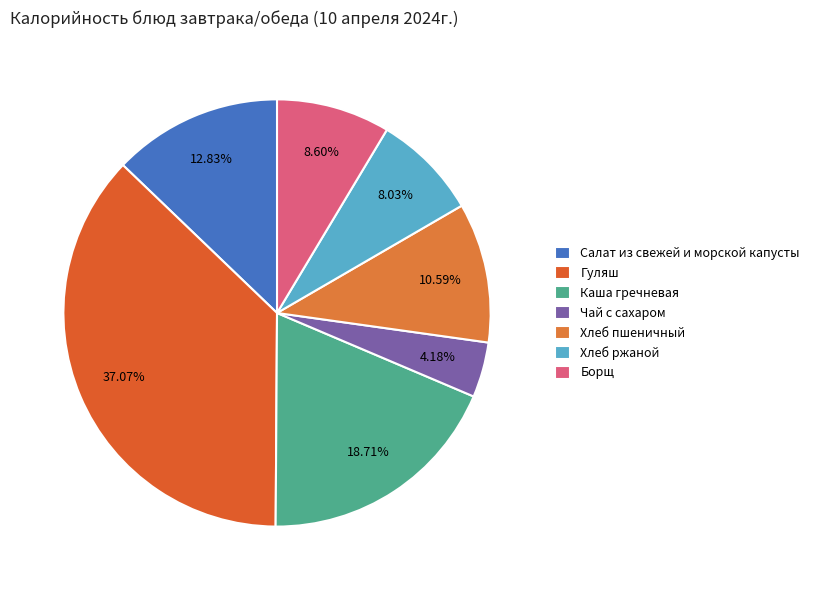

To the nearest percent, what percentage of the pie is Борщ?

9%